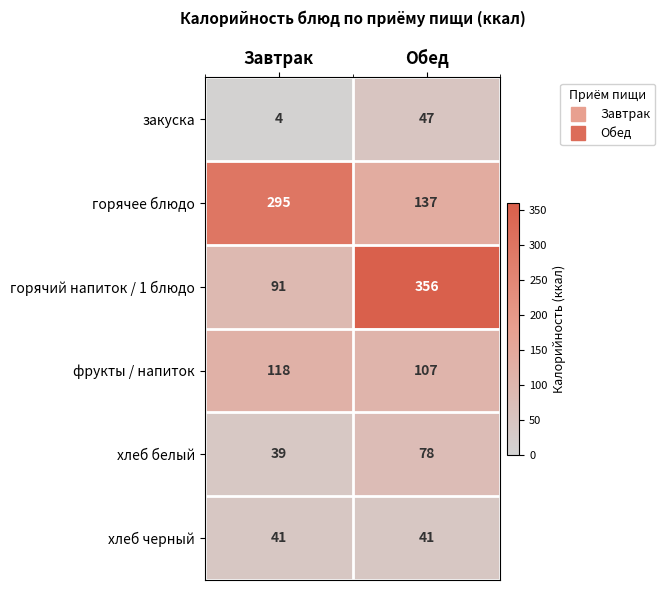

At Обед, list the series in order from largest to smallest.

горячий напиток / 1 блюдо, горячее блюдо, фрукты / напиток, хлеб белый, закуска, хлеб черный